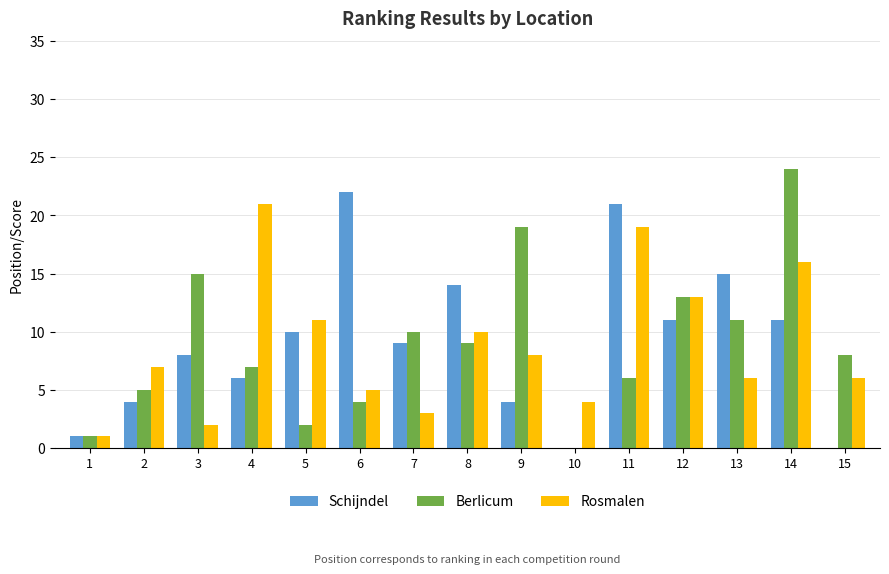

What is the sum of the Schijndel values at 3 and 6?

30